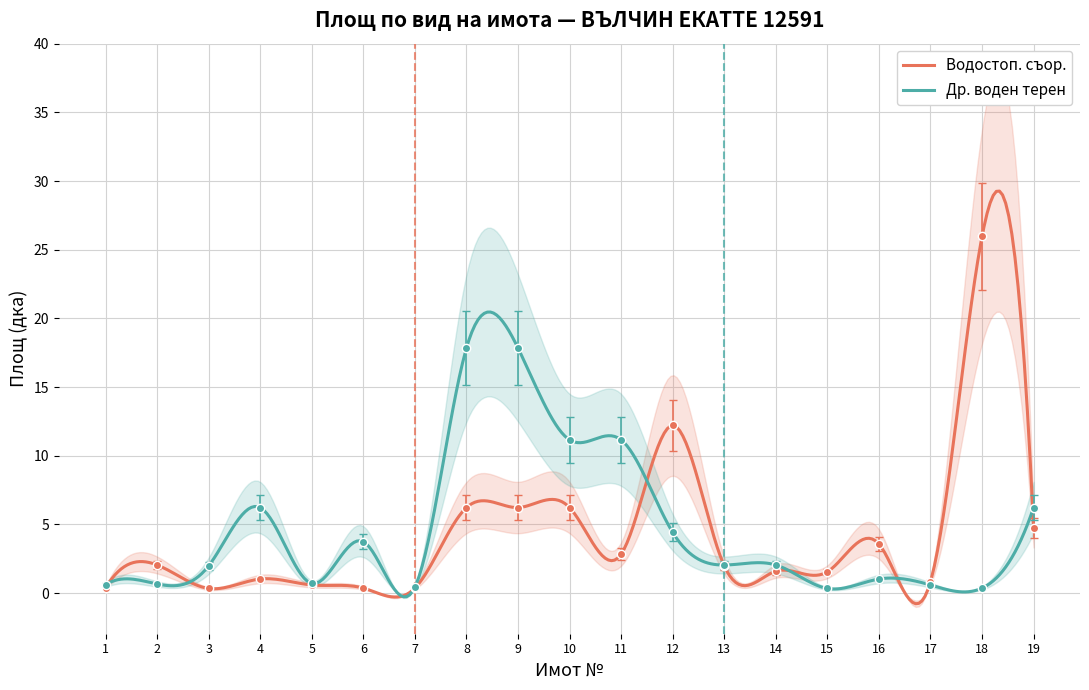

Between 13 and 17, which series saw the biggest shift?

Др. воден терен